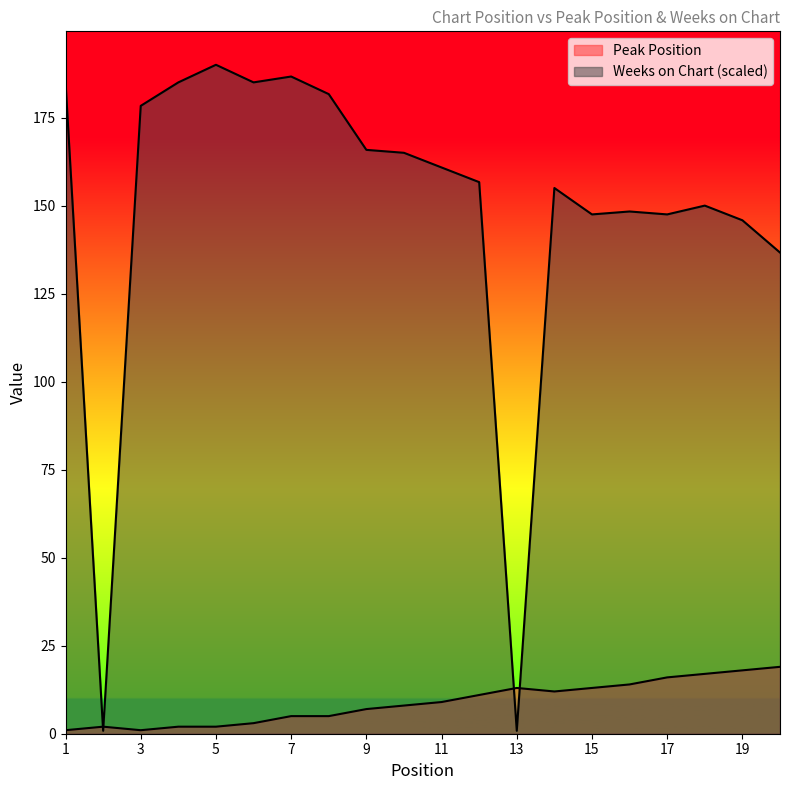

How many interior local peaks does the Peak Position series have?

2